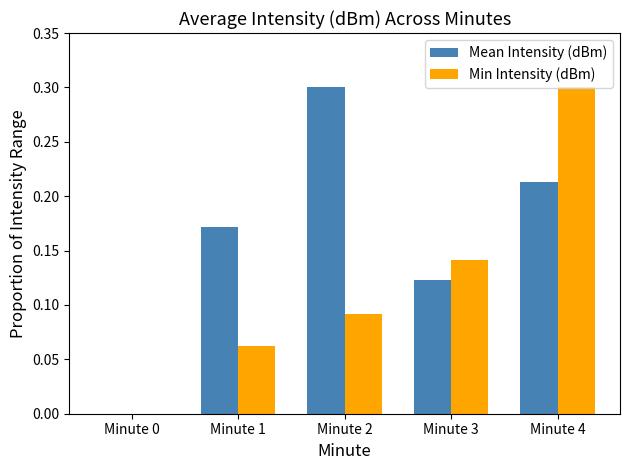

How many Min Intensity (dBm) values are between 0 and 1?

5